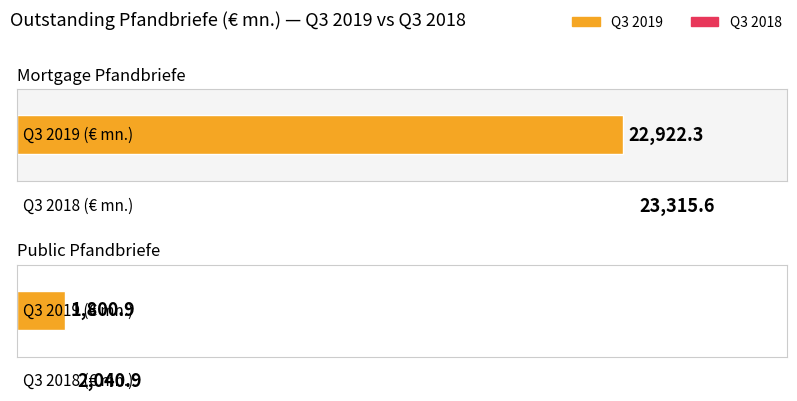

What is the difference between the Q3 2018 values at Mortgage Pfandbriefe and Public Pfandbriefe?

21274.7